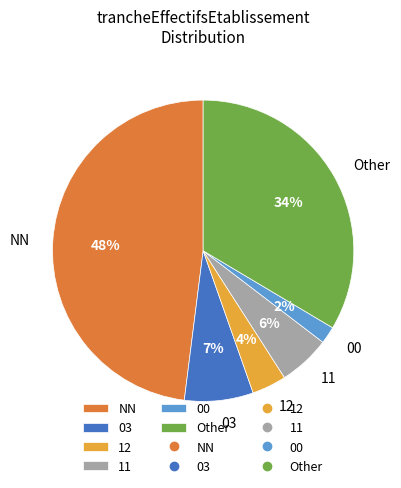

To the nearest percent, what percentage of the pie is 03?

7%